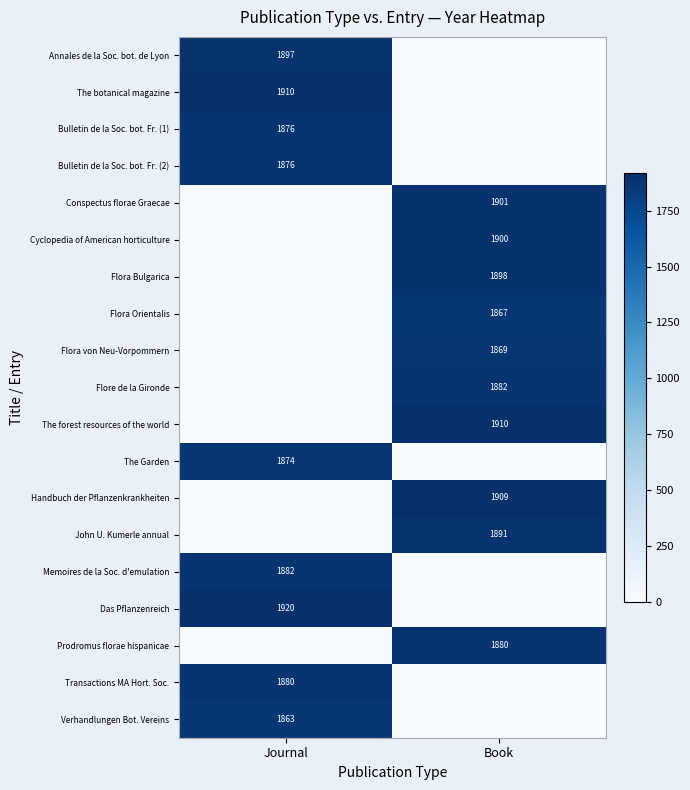

The value of The botanical magazine at Journal is 747. True or false?

False